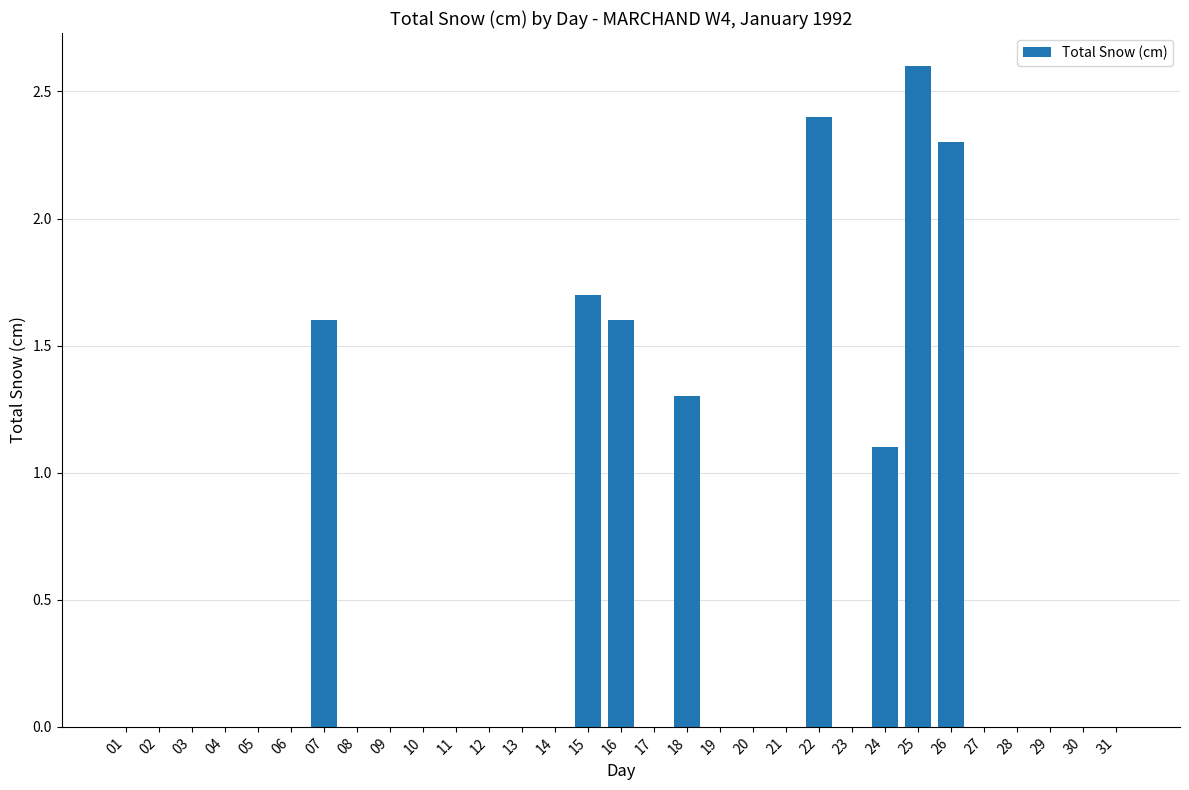

Where is the data nearest to the value 1?

24